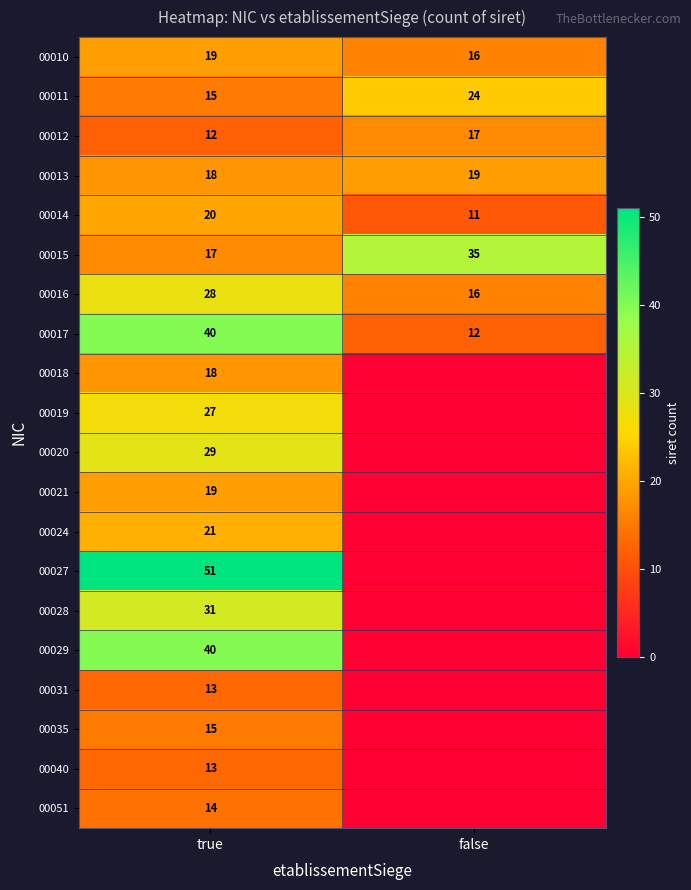

What is the sum of the 00010 values at true and false?

35